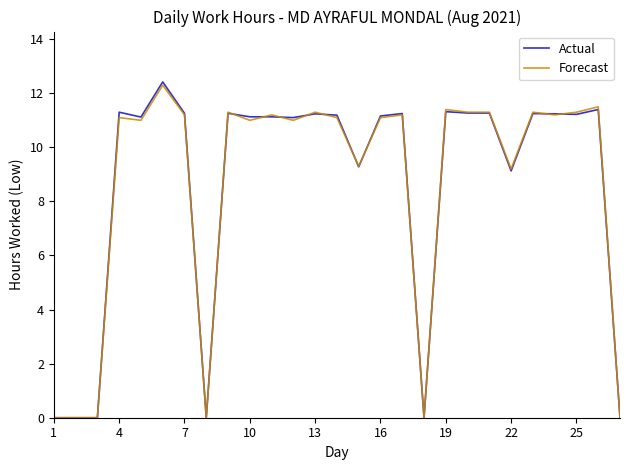

Which series has the largest range (max minus min)?

Actual